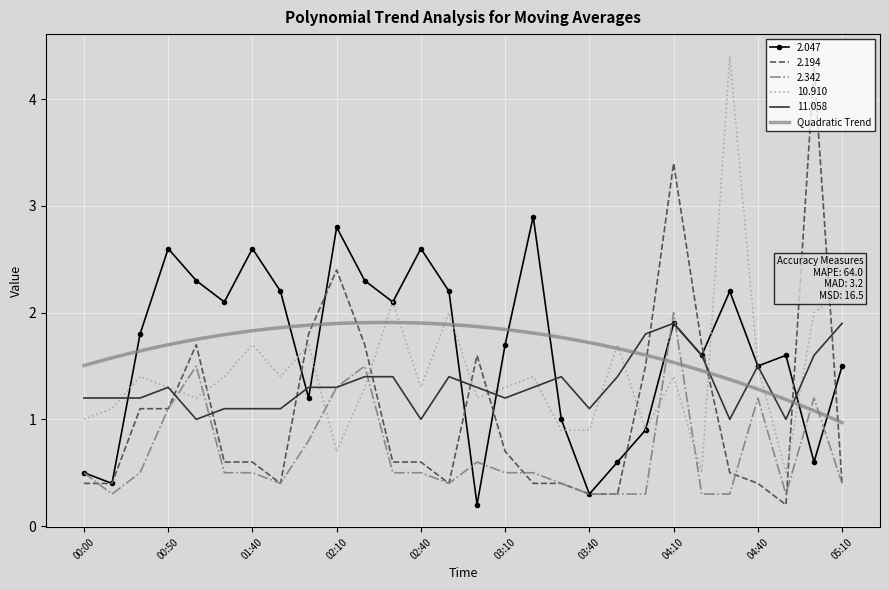

What is the spread (max minus min) of values at 01:40?

2.1